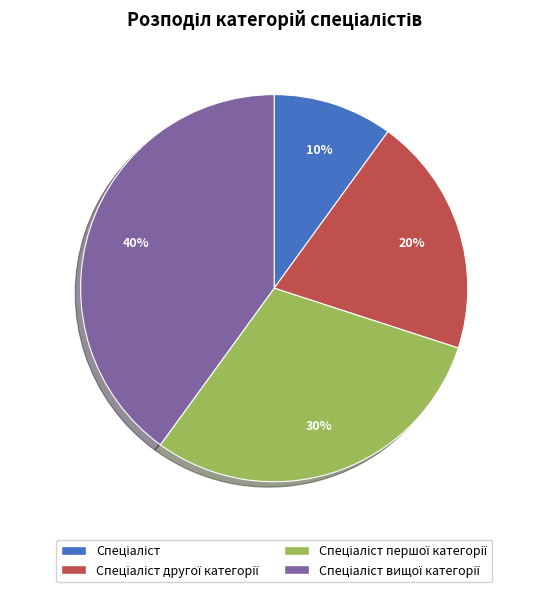

To the nearest percent, what is the average slice percentage?

25%